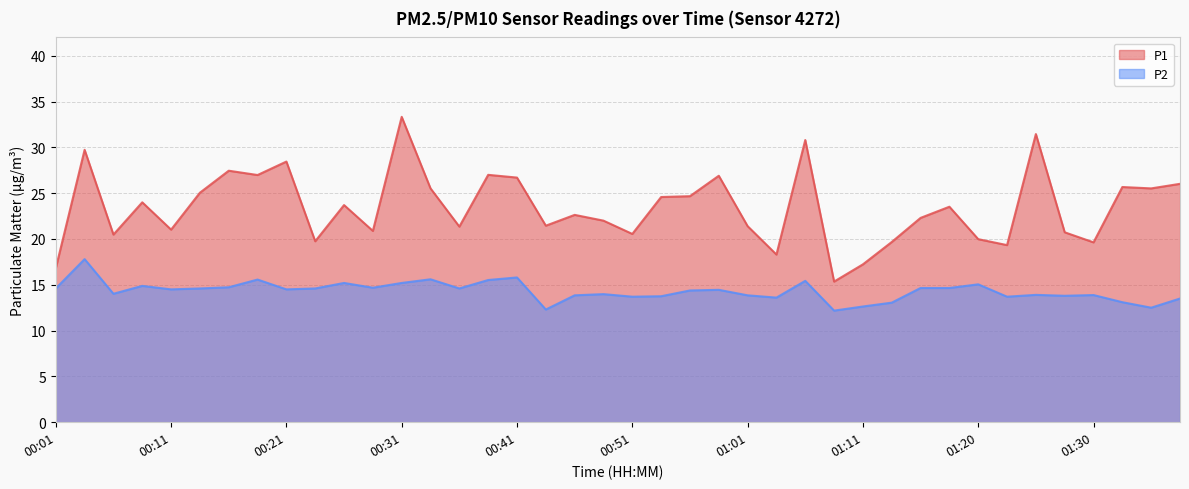

True or false: P2 has more than 2 points higher than both neighbors.

True